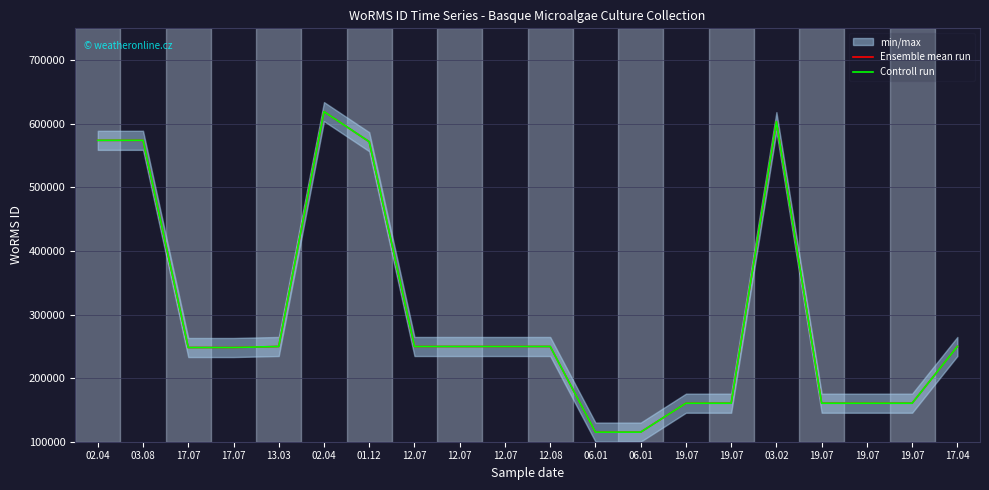

Is it true that Controll run equals 53846 at 06.01?

False